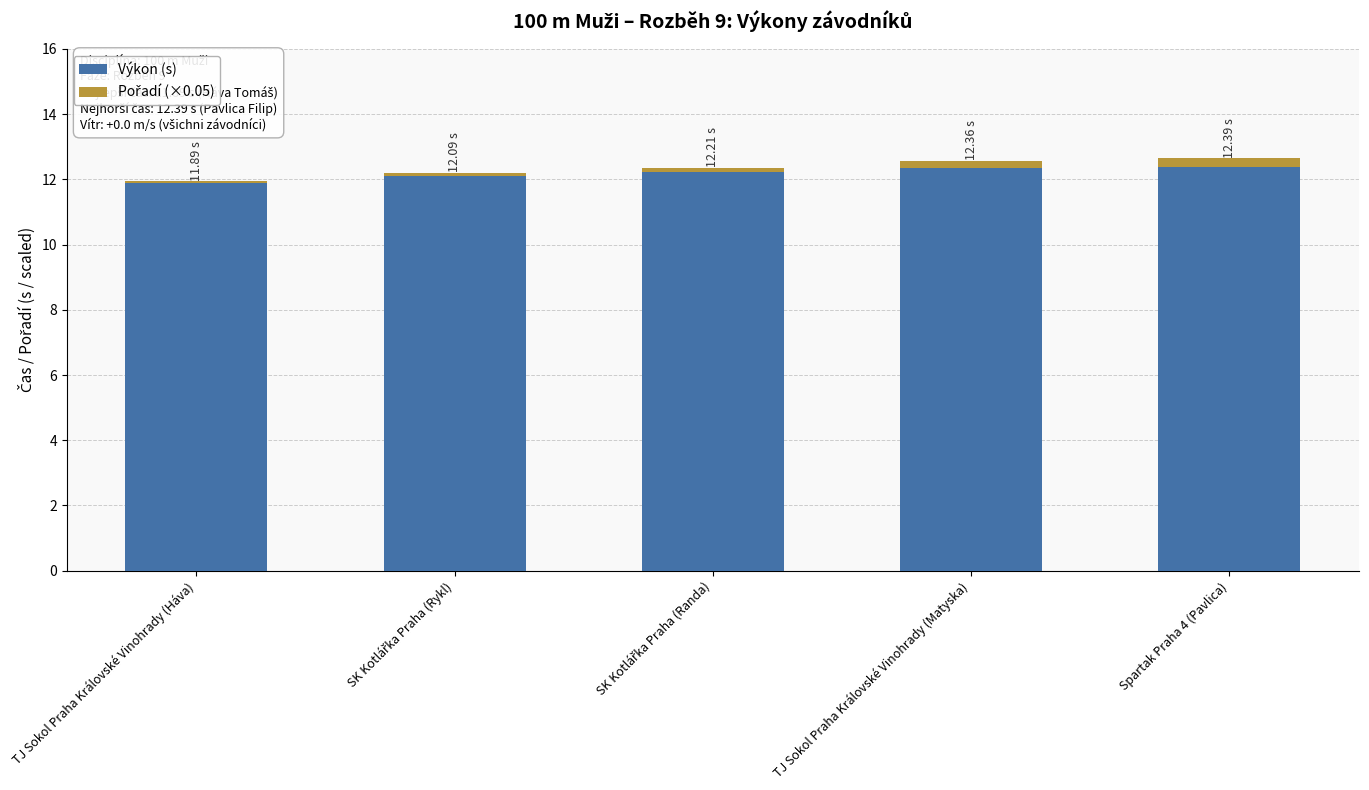

What is the lowest value of the Výkon (s) series?

11.9